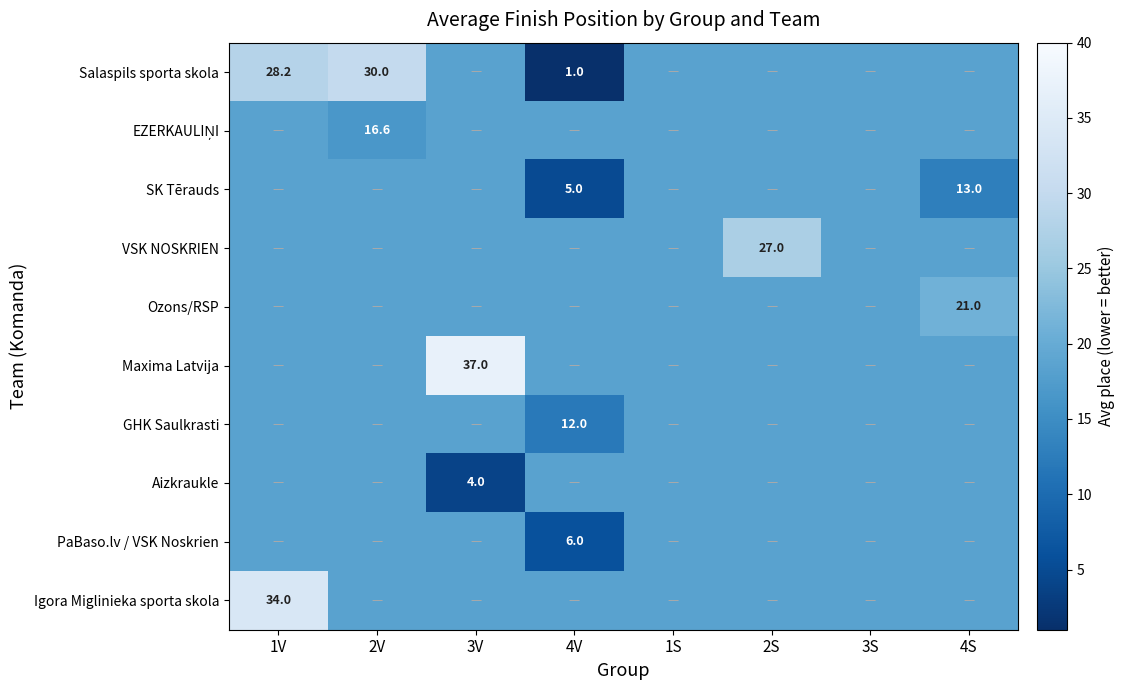

Which series has the largest range (max minus min)?

Salaspils sporta skola